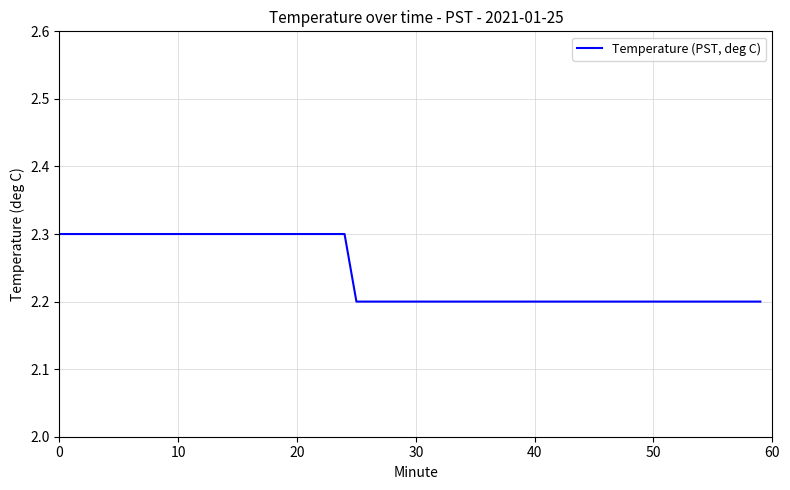

What is the maximum value shown in the chart?

2.3